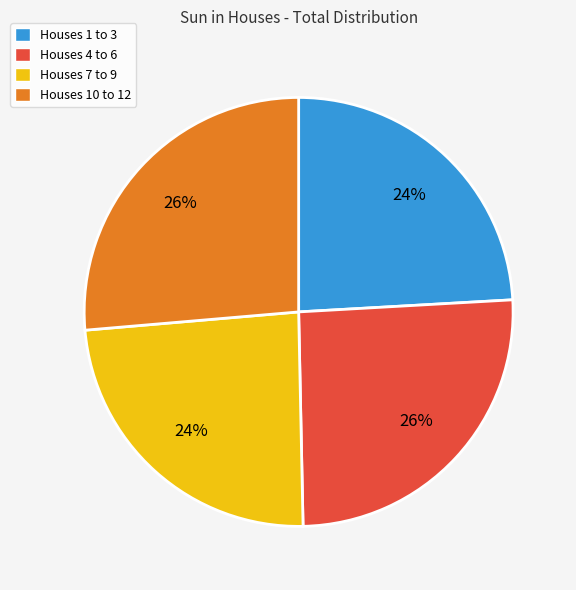

To the nearest percent, what is the difference between the Houses 4 to 6 and Houses 7 to 9 slice percentages?

2%